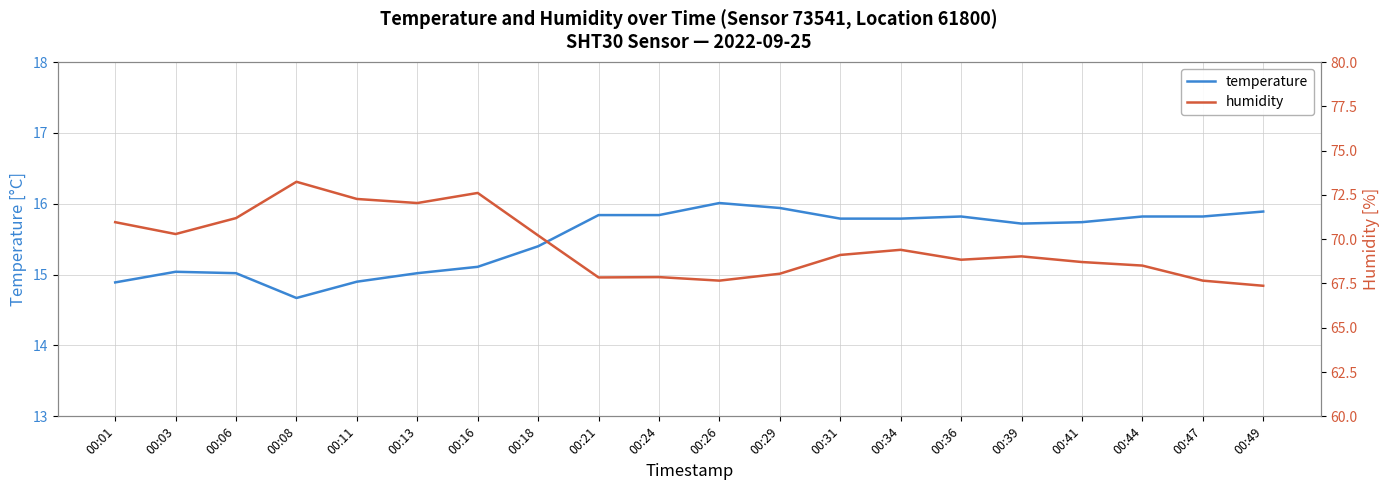

Is the value of temperature at 00:36 greater than the value of humidity at 00:49?

No